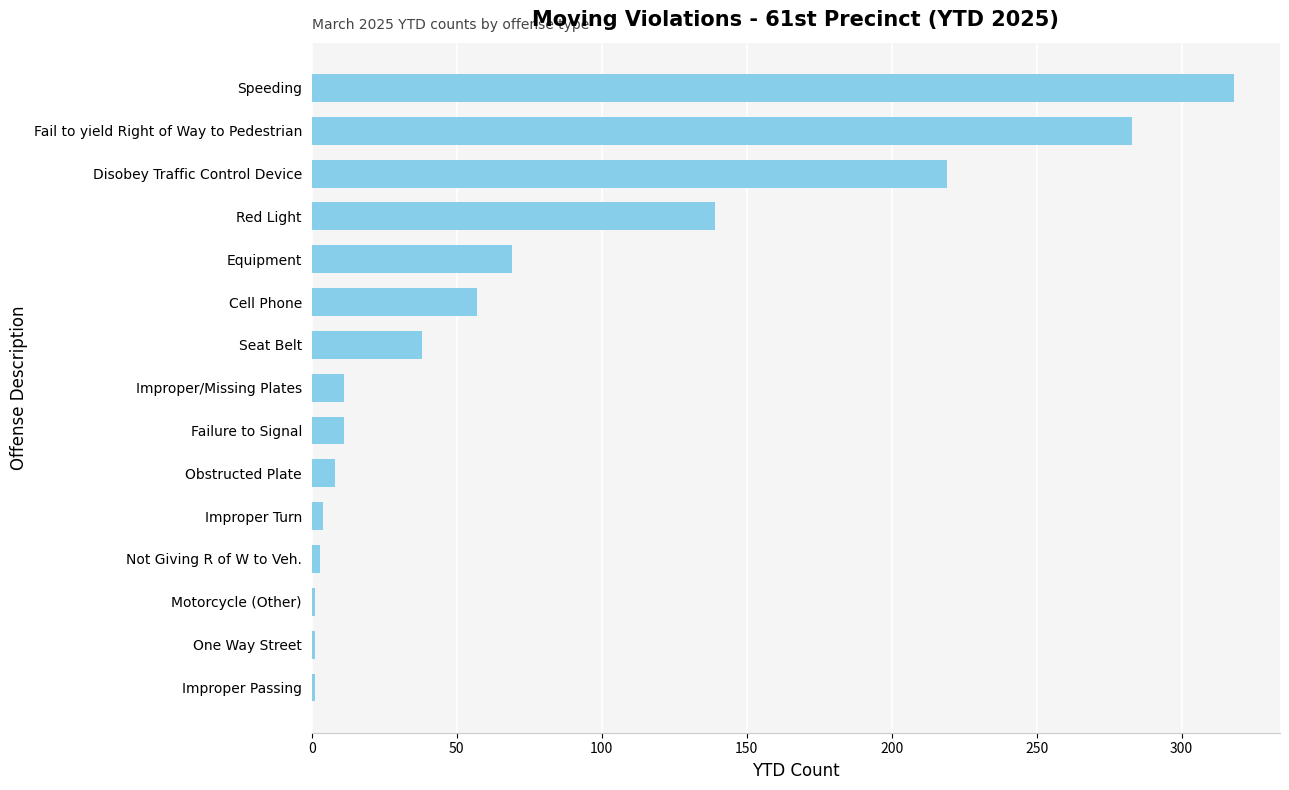

What is the sum of all values?

1163